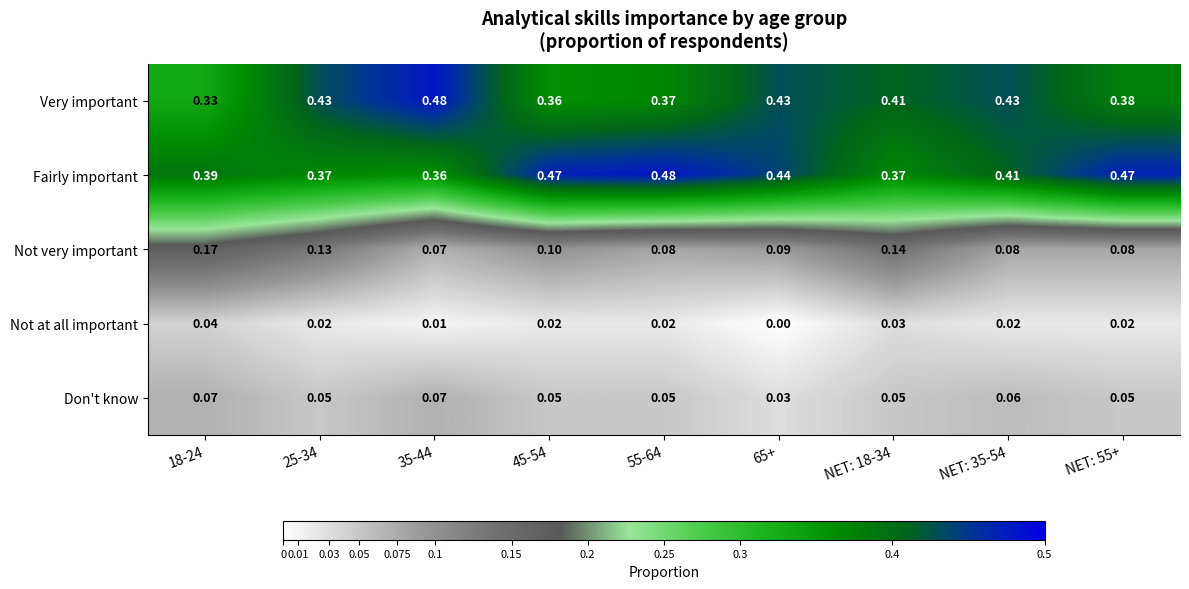

What is the total value across all series at 35-44?

1.0